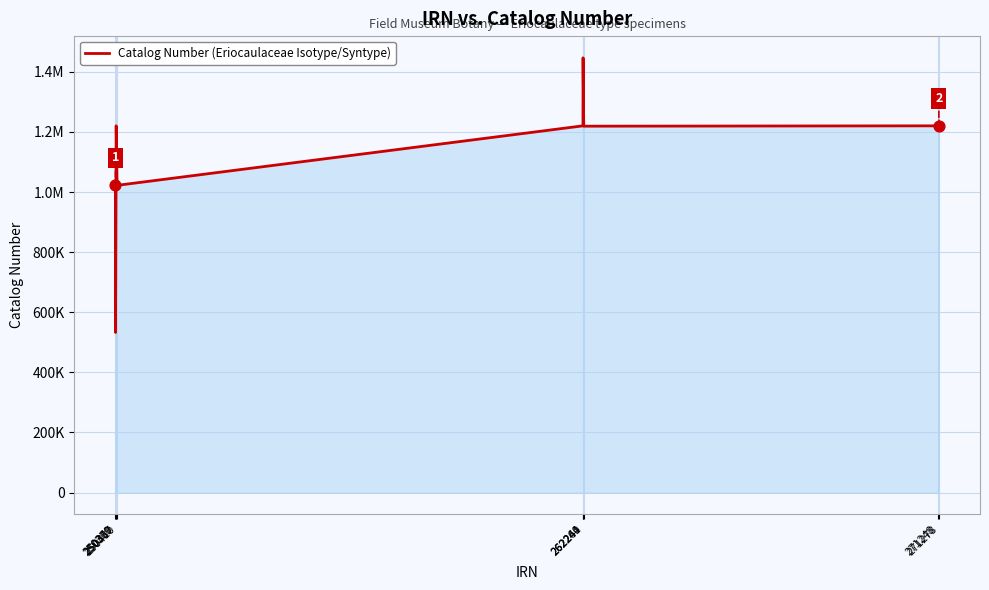

Between 250369 and 271248, which is larger?

271248